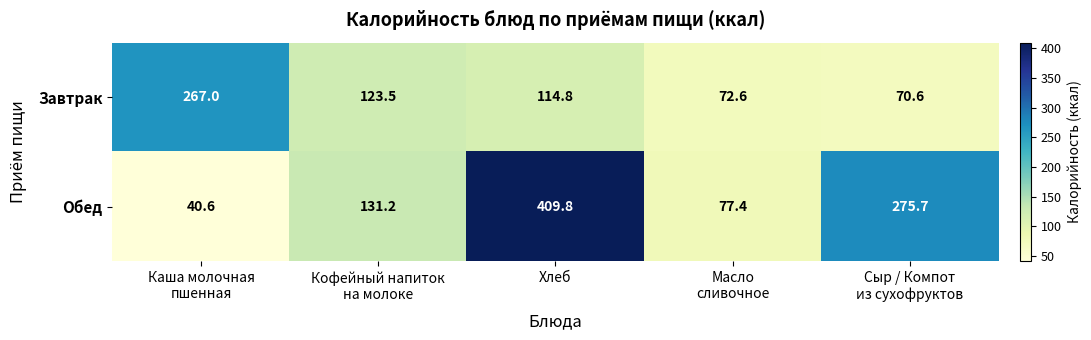

What is the difference between the second highest and minimum values in the Обед series?

235.1